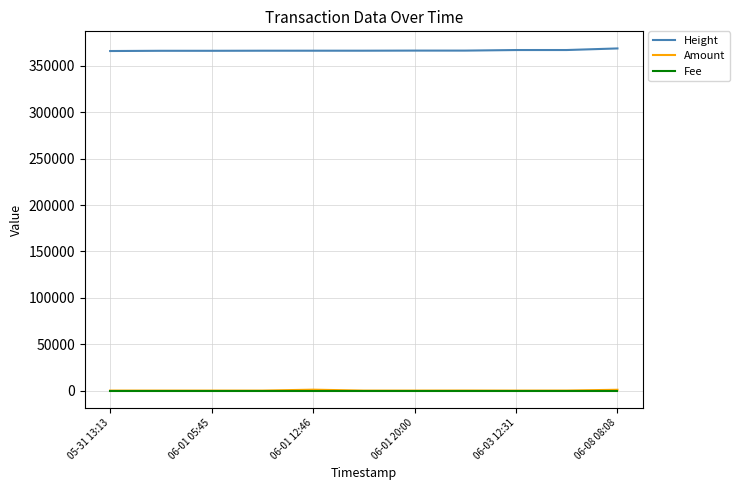

At how many categories does at least one series exceed 325196?

11